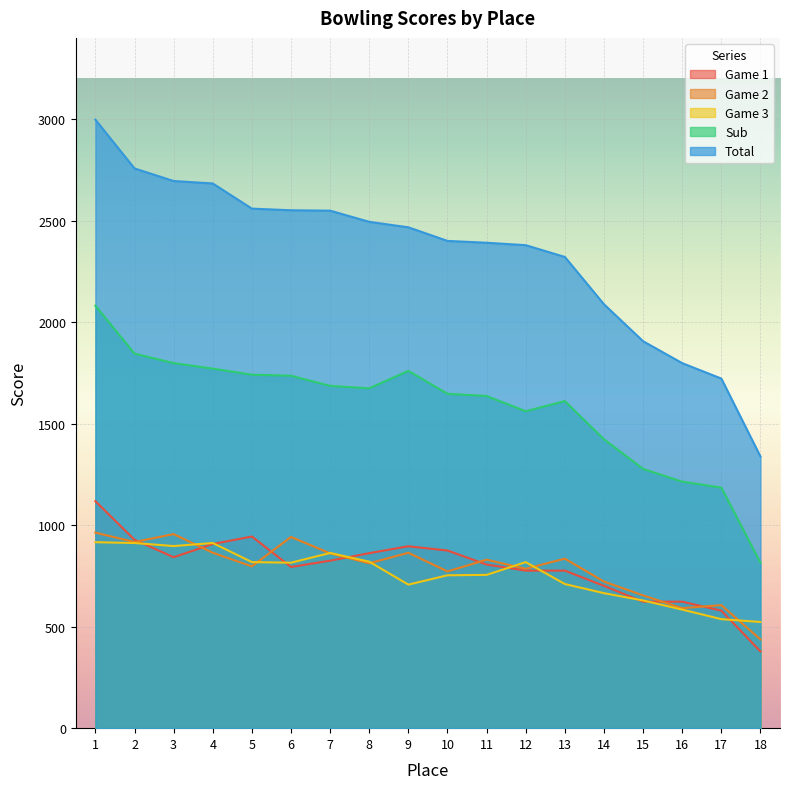

Is the value of Game 2 at 5 greater than the value of Total at 2?

No